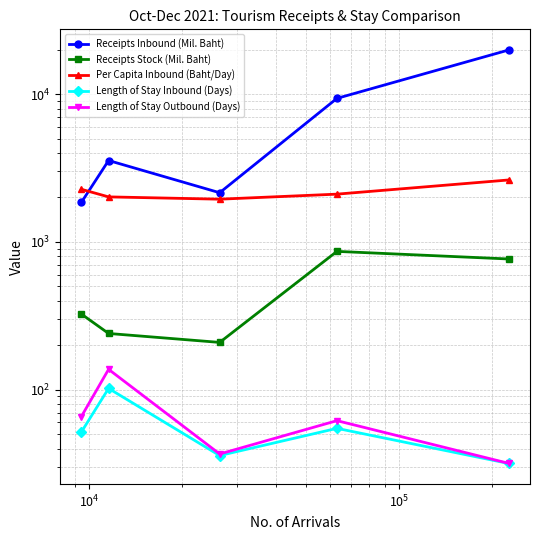

What is the value of the Length of Stay Outbound (Days) point at the 2nd from the left?

137.4